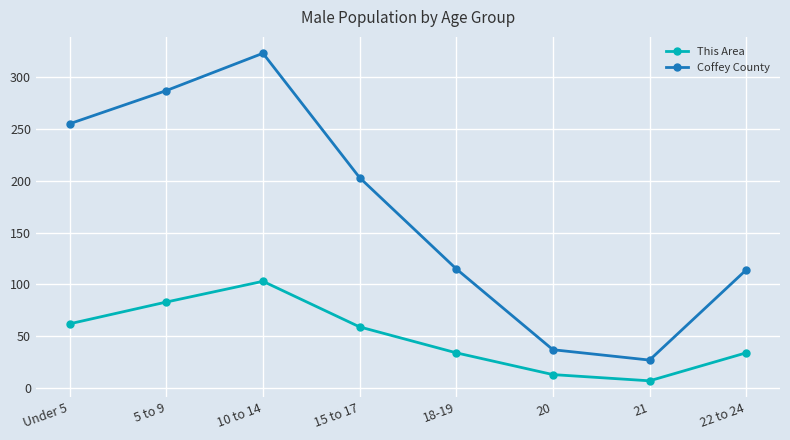

What is the label of the 3rd point from the left?

10 to 14